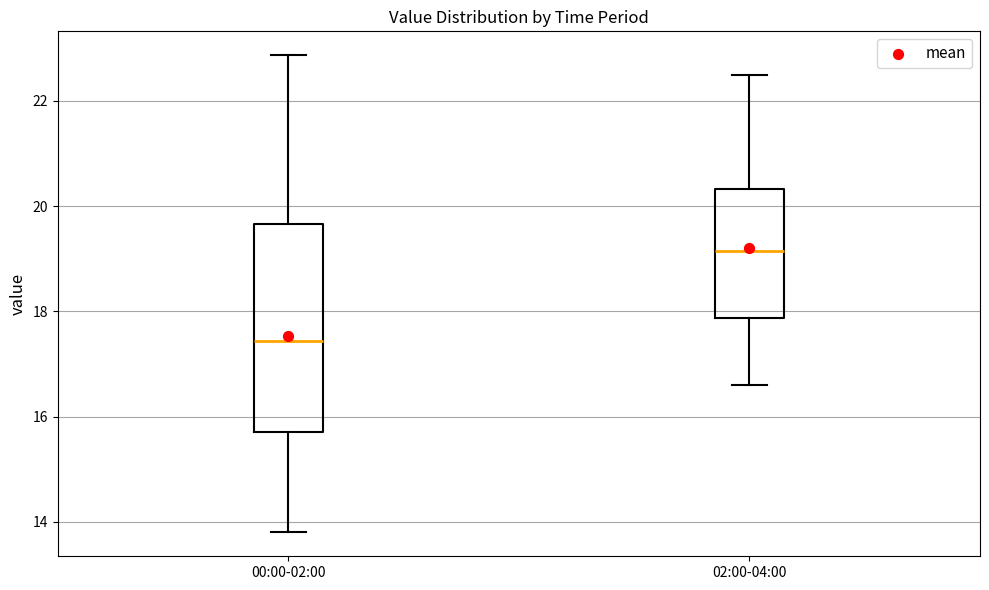

Comparing the boxes themselves (not the whiskers), which one is the tallest?

00:00-02:00